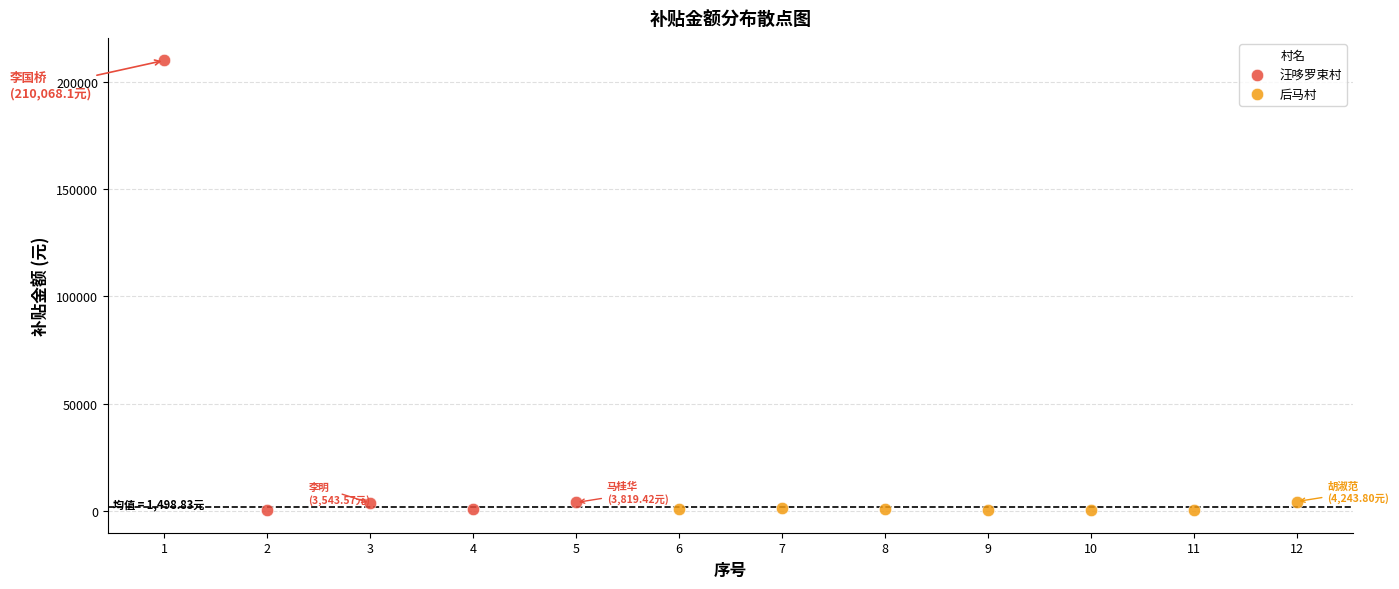

Which series reaches the maximum Y coordinate?

汪哆罗束村